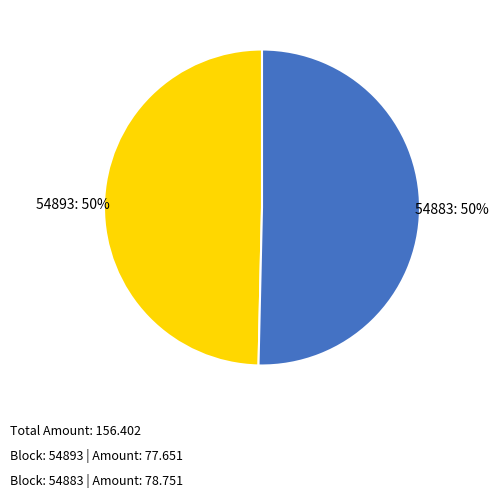

Is the sum of 54893 and 54883 greater than half?

Yes